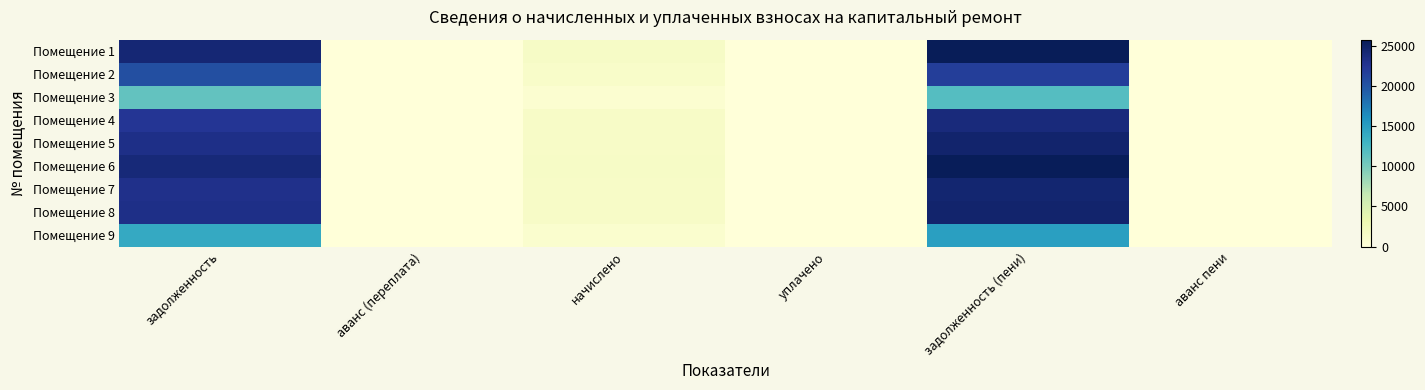

Rank the series by their maximum value, from lowest to highest.

Помещение 3, Помещение 9, Помещение 2, Помещение 4, Помещение 7, Помещение 5, Помещение 8, Помещение 6, Помещение 1